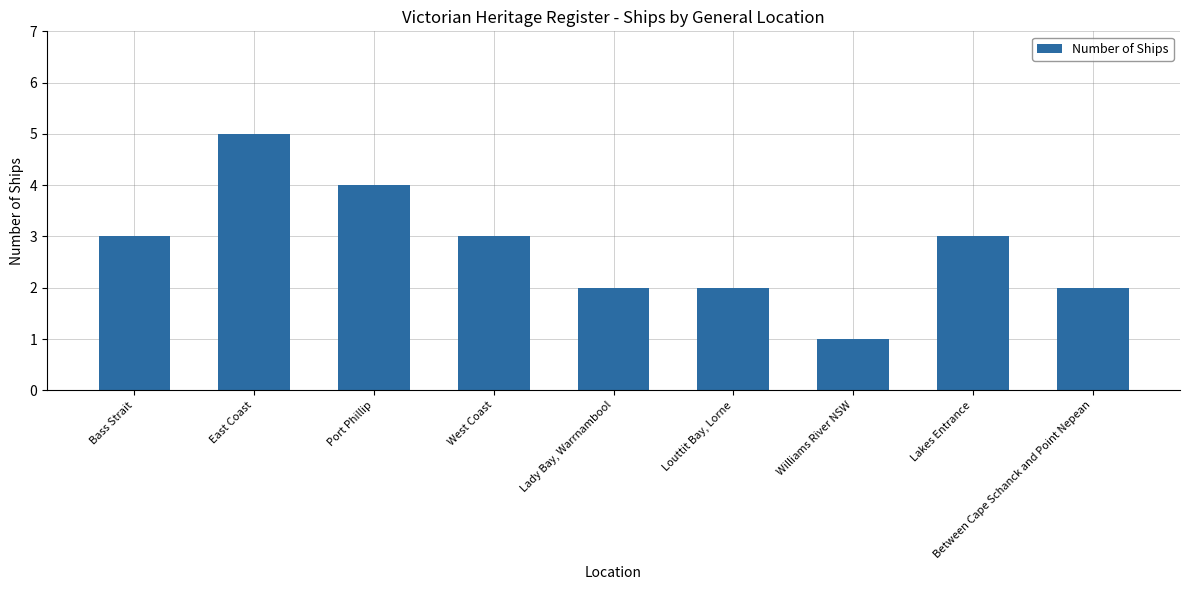

Reading right to left, list all the values displayed in this chart.

Between Cape Schanck and Point Nepean=2	Lakes Entrance=3	Williams River NSW=1	Louttit Bay, Lorne=2	Lady Bay, Warrnambool=2	West Coast=3	Port Phillip=4	East Coast=5	Bass Strait=3